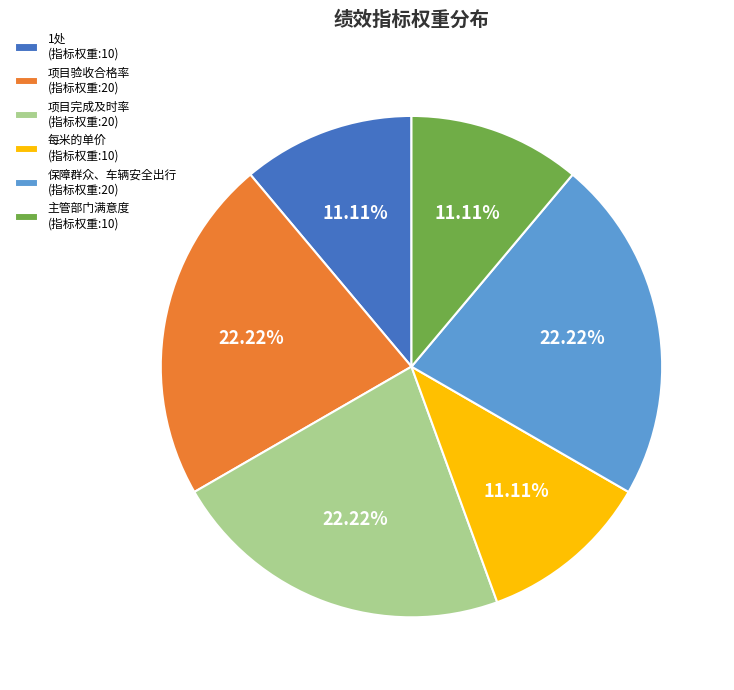

Approximately how many times larger is the value at 项目验收合格率 (指标权重:20) compared to 1处 (指标权重:10)?

2.0